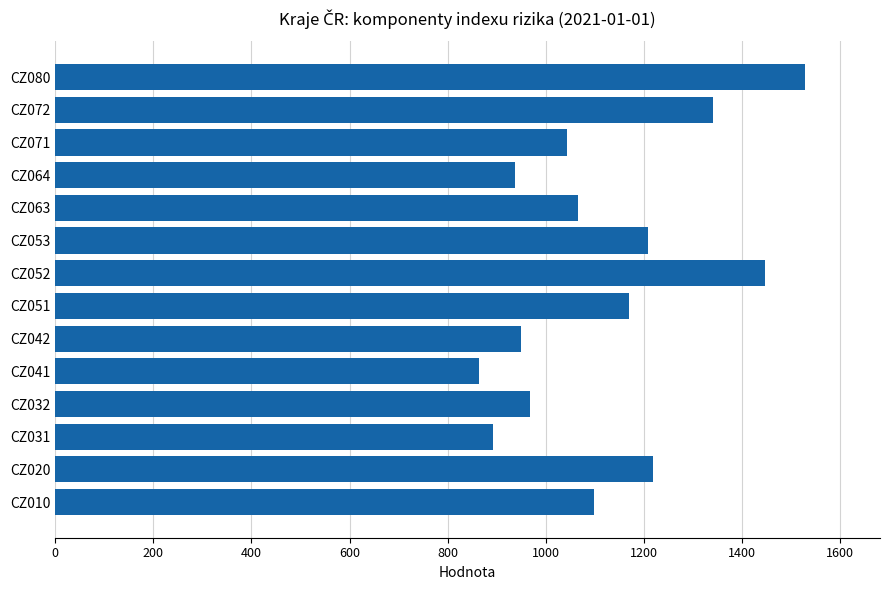

Approximately how many times larger is the value at CZ010 compared to CZ020?

0.9